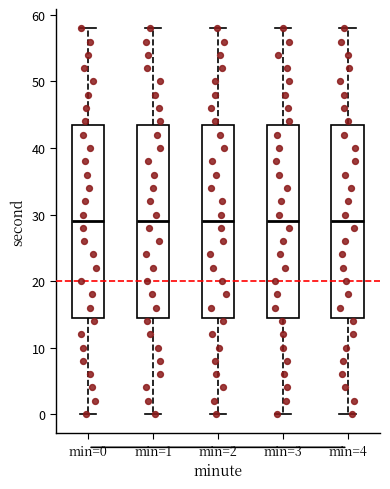

Reading left to right, transcribe this box plot: for each box, give where its median line is, the range the box spans, and where its two whiskers end, as read against the y-axis. The values are not printed on the chart, so give them approximately, as read against the axis.

min=0: median 29, box 15 to 44, whiskers 0 to 58
min=1: median 29, box 15 to 44, whiskers 0 to 58
min=2: median 29, box 15 to 44, whiskers 0 to 58
min=3: median 29, box 15 to 44, whiskers 0 to 58
min=4: median 29, box 15 to 44, whiskers 0 to 58